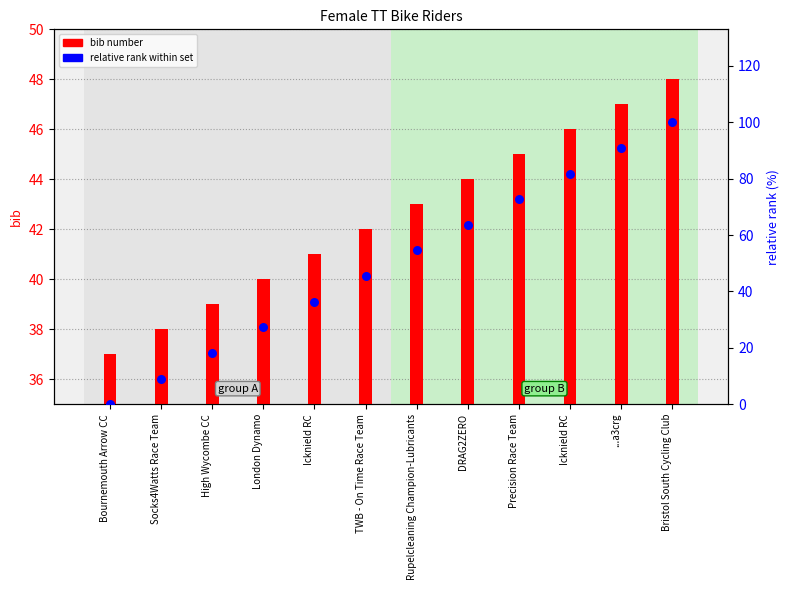

Which series contains the lowest Y value?

relative rank within set